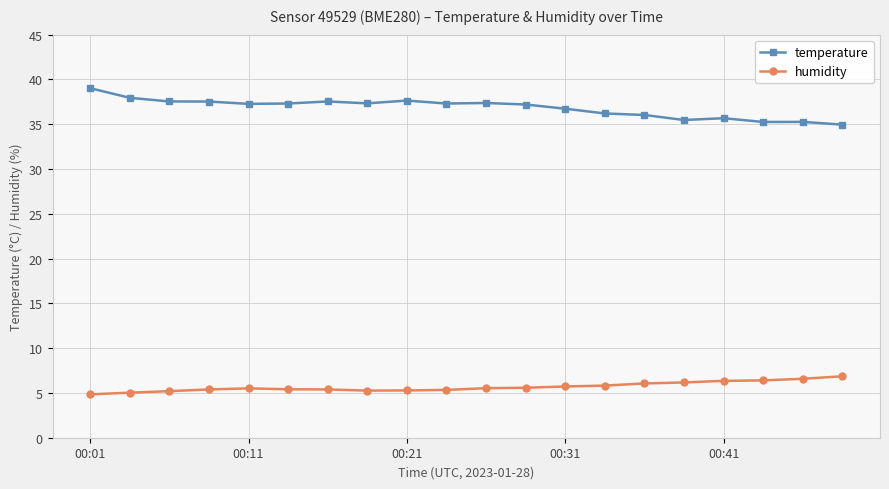

What is the difference between the maximum and second lowest values in the humidity series?

1.8